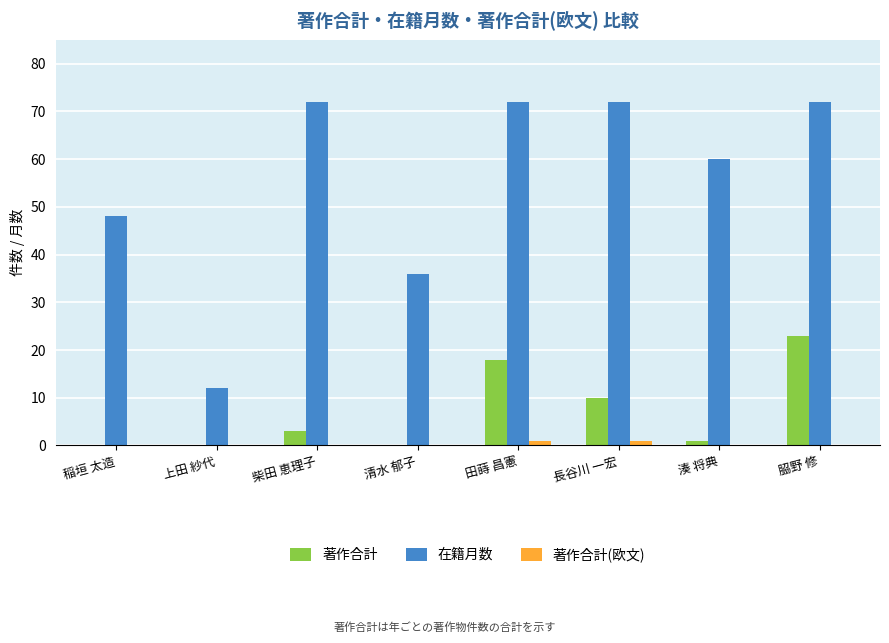

At which category is the sum across all series the highest?

𦚰野 修